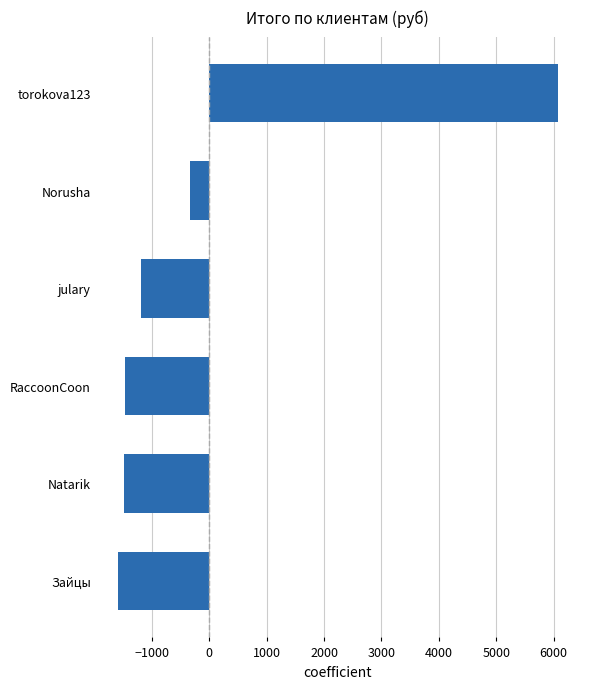

Are the bars grouped side by side (vs. stacked)?

No